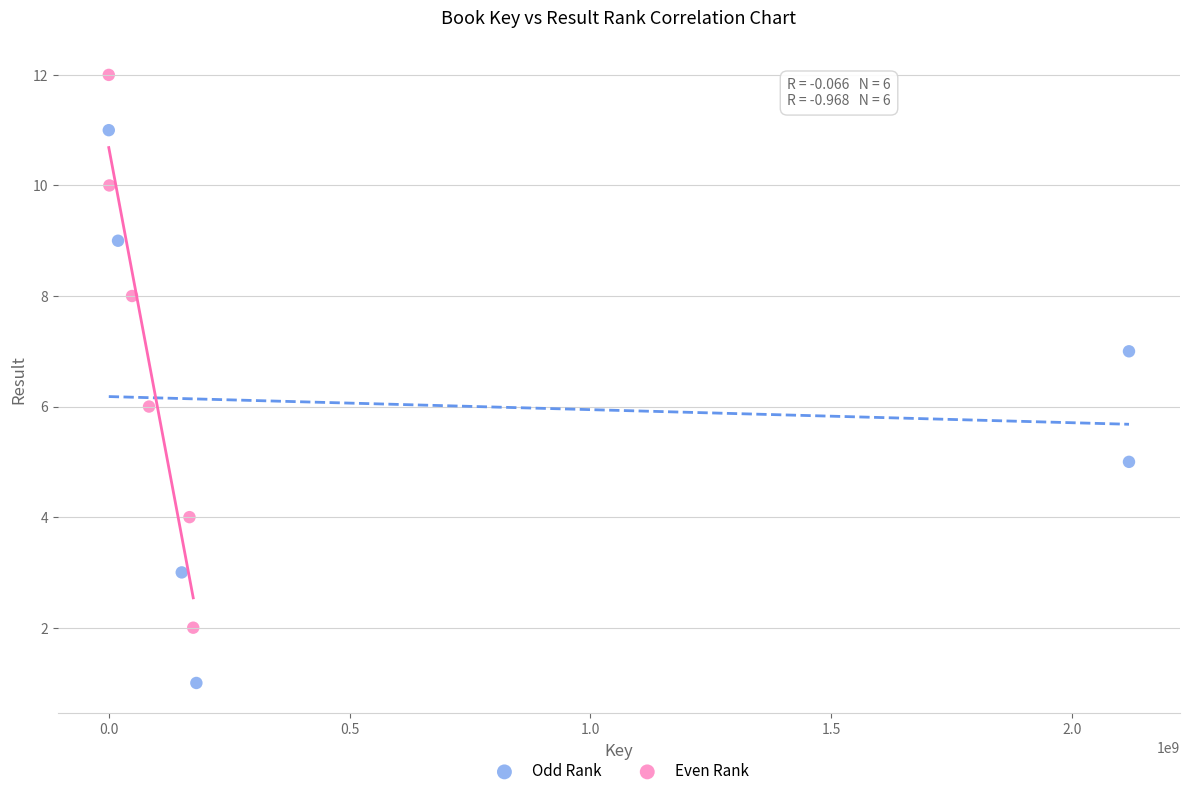

Which series reaches the minimum Y coordinate?

Odd Rank